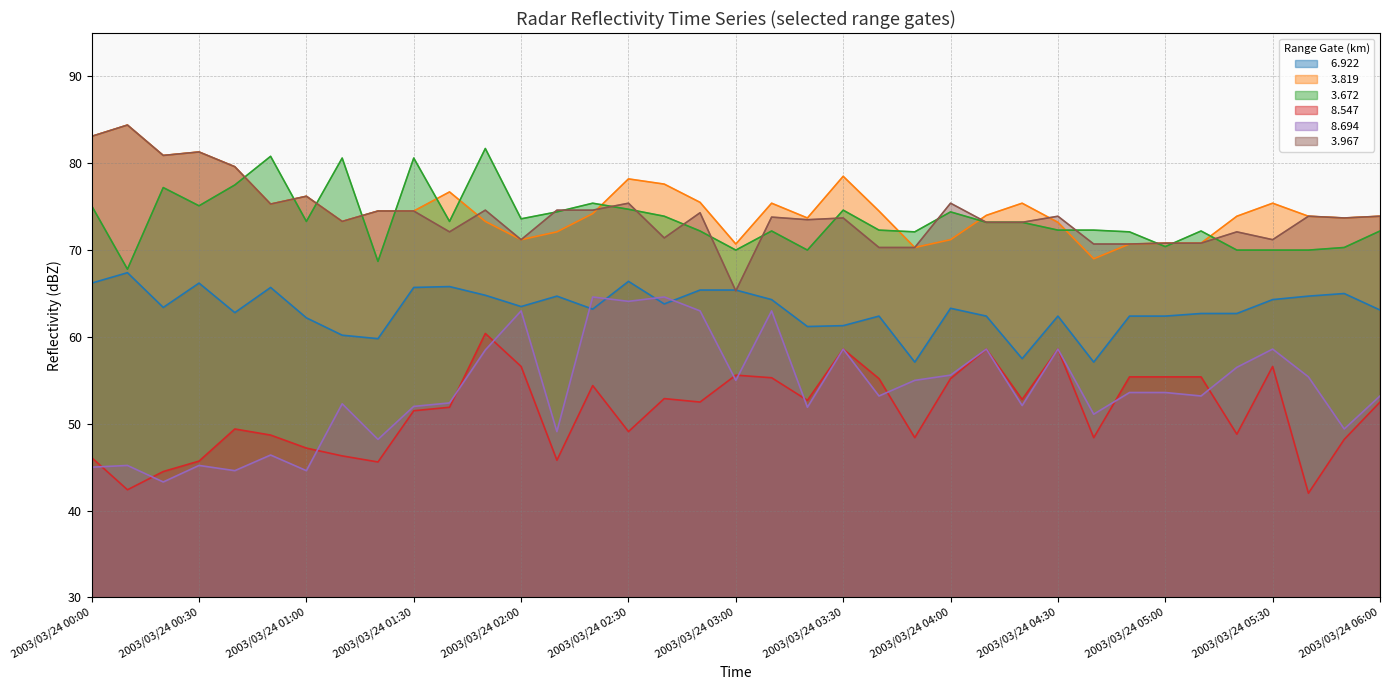

What is the label of the 4th point from the left?

2003/03/24 00:30